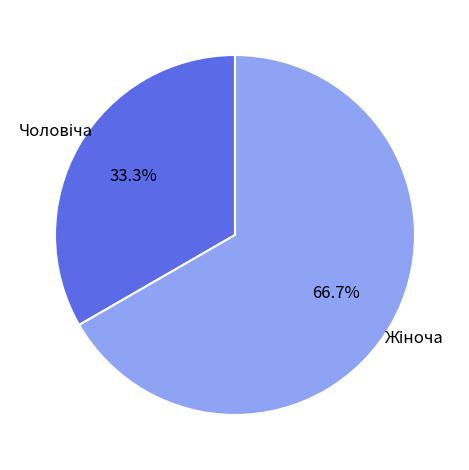

Does any single category account for the majority?

Yes